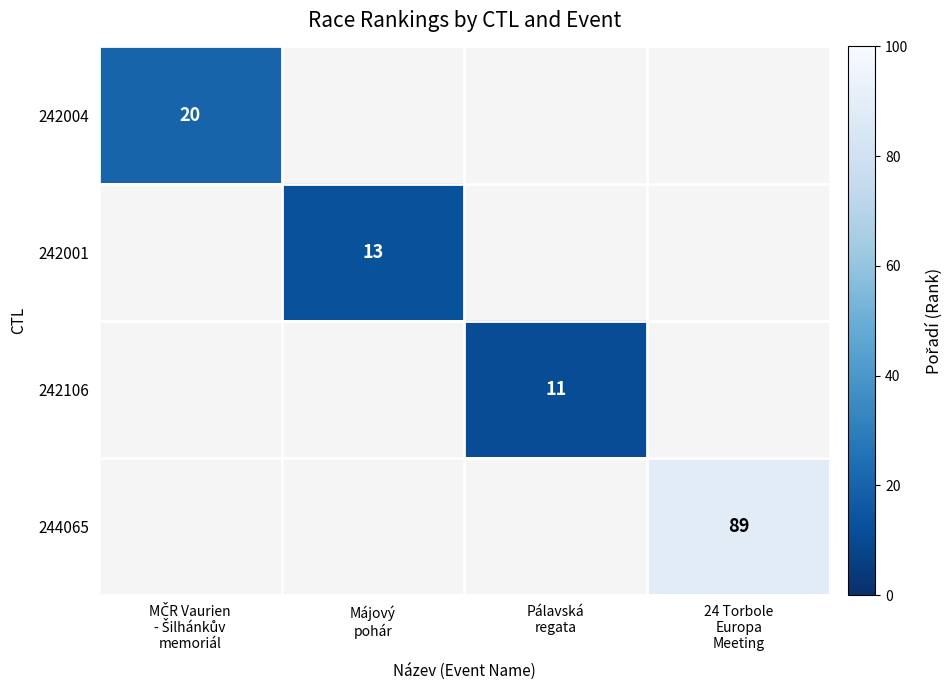

At Májový pohár, list the series in order from smallest to largest.

242004, 242001, 242106, 244065